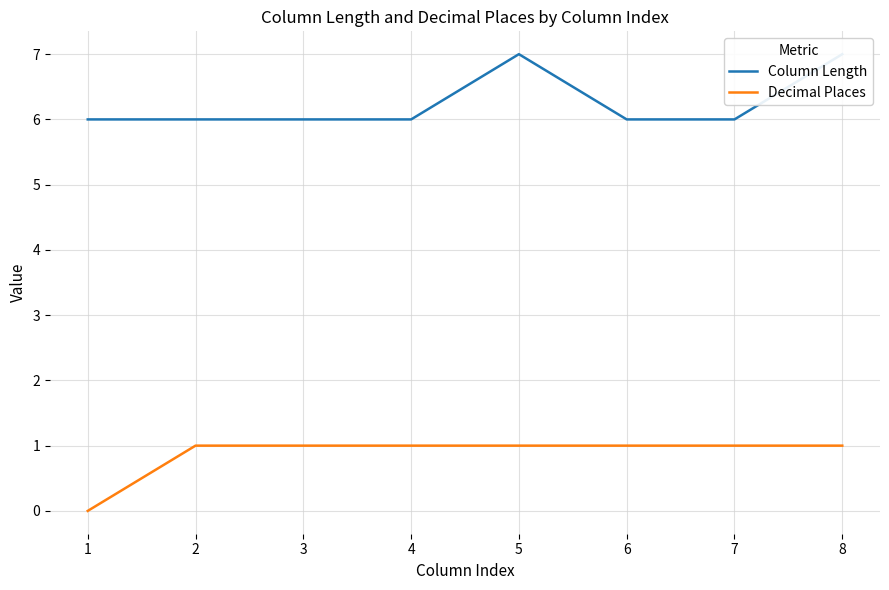

How many interior local peaks does the Column Length series have?

1